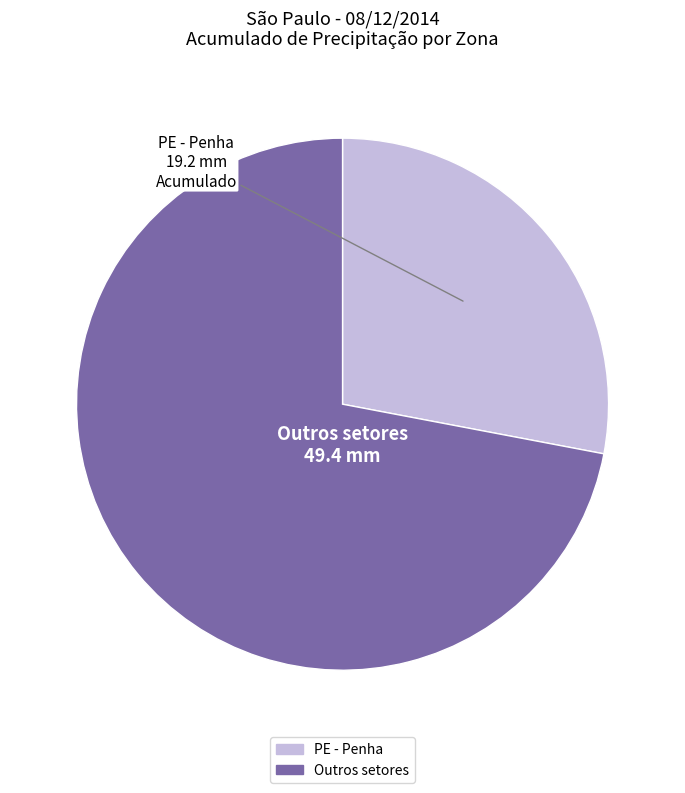

Is there a majority slice in this chart?

Yes